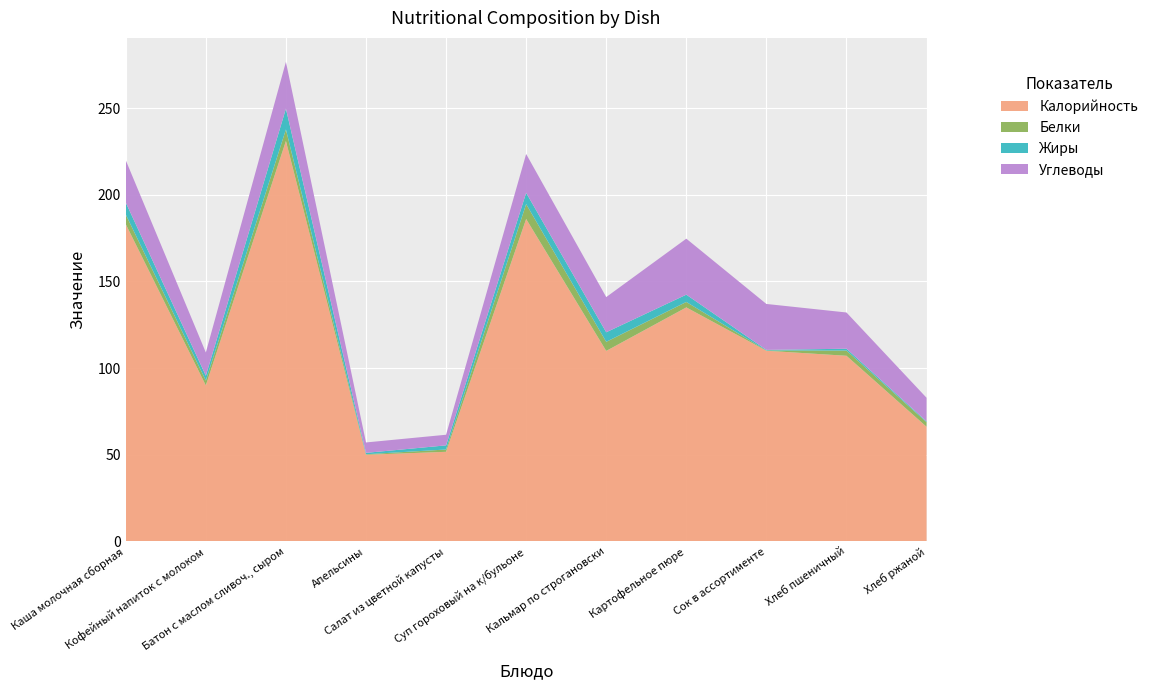

Reading left to right, what are all the values shown in this chart?

Калорийность: Каша молочная сборная=183.0	Кофейный напиток с молоком=90.0	Батон с маслом сливоч., сыром=231.0	Апельсины=50.0	Салат из цветной капусты=51.7	Суп гороховый на к/бульоне=186.0	Кальмар по строгановски=109.9	Картофельное пюре=135.0	Сок в ассортименте=110.0	Хлеб пшеничный=107.1	Хлеб ржаной=66.2
Белки: Каша молочная сборная=5.6	Кофейный напиток с молоком=2.8	Батон с маслом сливоч., сыром=6.7	Апельсины=0.3	Салат из цветной капусты=1.3	Суп гороховый на к/бульоне=8.6	Кальмар по строгановски=5.2	Картофельное пюре=3.1	Сок в ассортименте=0.2	Хлеб пшеничный=3.0	Хлеб ржаной=2.6
Жиры: Каша молочная сборная=6.9	Кофейный напиток с молоком=2.8	Батон с маслом сливоч., сыром=12.0	Апельсины=0.8	Салат из цветной капусты=2.4	Суп гороховый на к/бульоне=6.5	Кальмар по строгановски=5.5	Картофельное пюре=4.2	Сок в ассортименте=0.3	Хлеб пшеничный=1.1	Хлеб ржаной=0.5
Углеводы: Каша молочная сборная=24.4	Кофейный напиток с молоком=13.4	Батон с маслом сливоч., сыром=27.0	Апельсины=6.0	Салат из цветной капусты=6.1	Суп гороховый на к/бульоне=22.4	Кальмар по строгановски=20.3	Картофельное пюре=32.3	Сок в ассортименте=26.5	Хлеб пшеничный=20.9	Хлеб ржаной=13.6